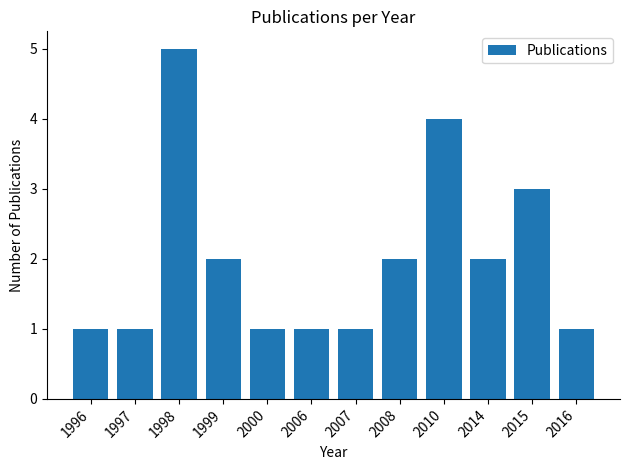

Count the number of data series in this chart.

1